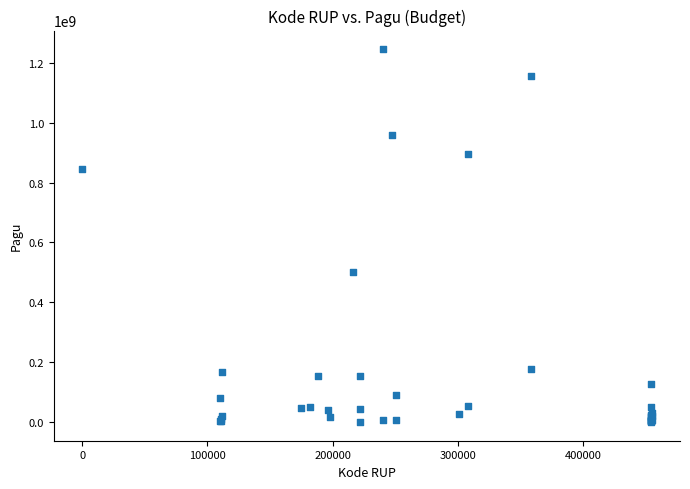

What Y value in the scatter plot is closest to 622840000?

499932000